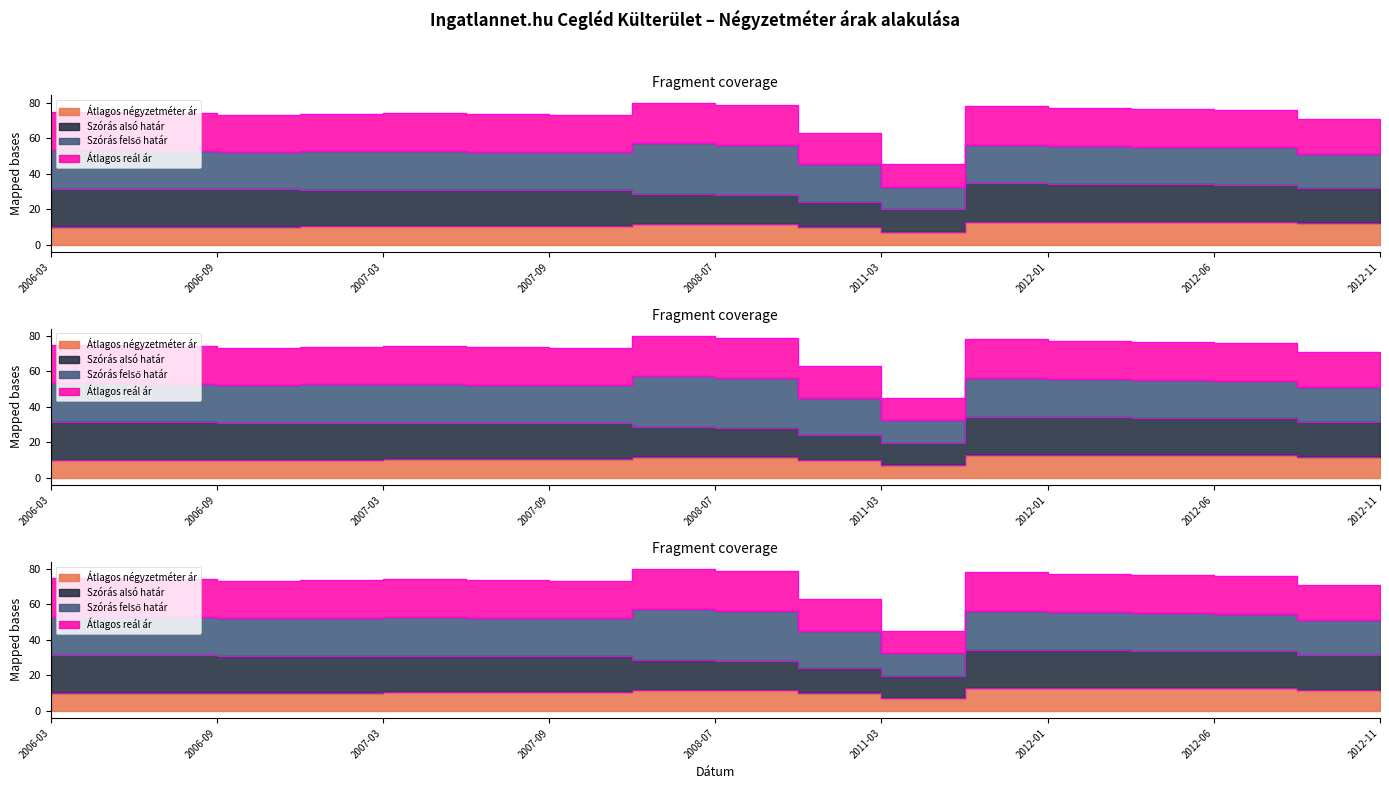

What is the lowest value of the Átlagos négyzetméter ár series?

7.2